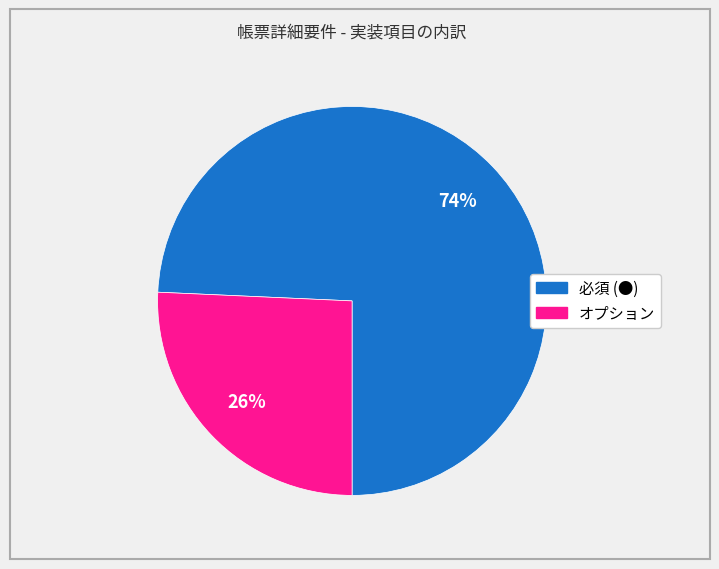

True or false: オプション accounts for 18% of the total.

False